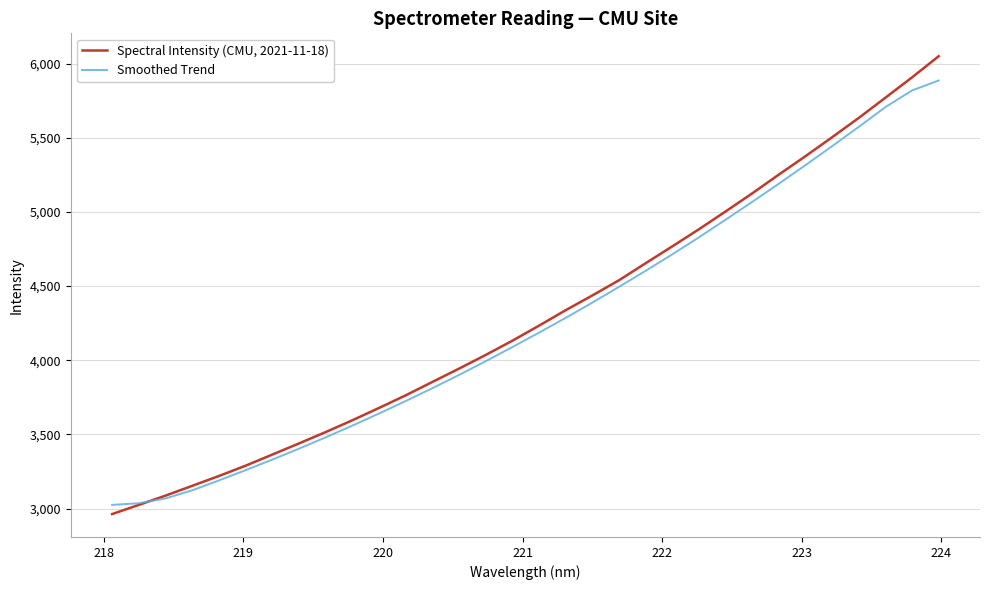

Which series has the largest range (max minus min)?

Spectral Intensity (CMU, 2021-11-18)